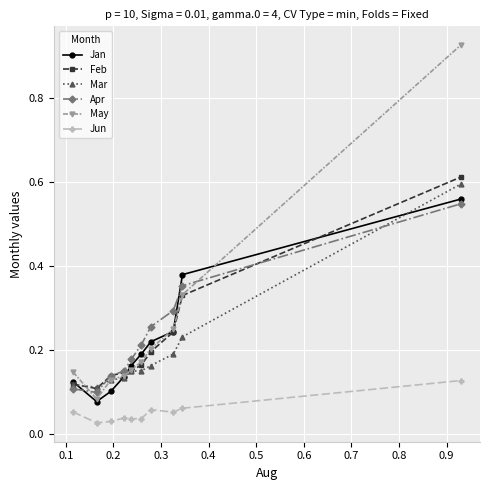

What are all the series names shown in the legend?

Jan, Feb, Mar, Apr, May, Jun